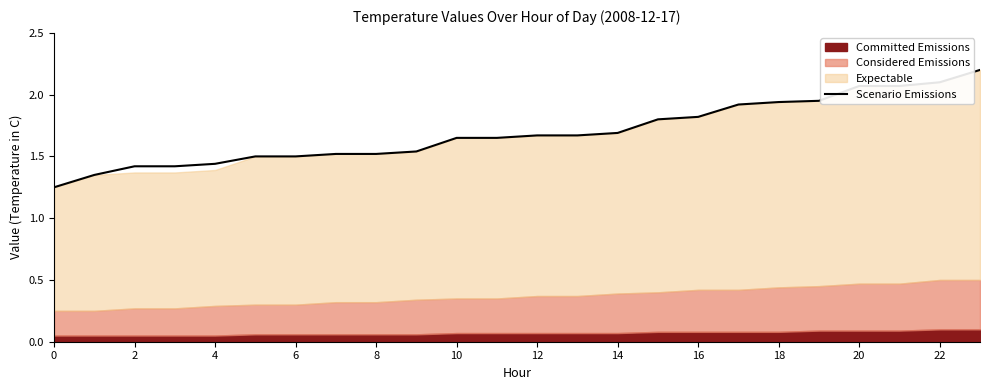

Which has a higher value, 22 or 0?

22